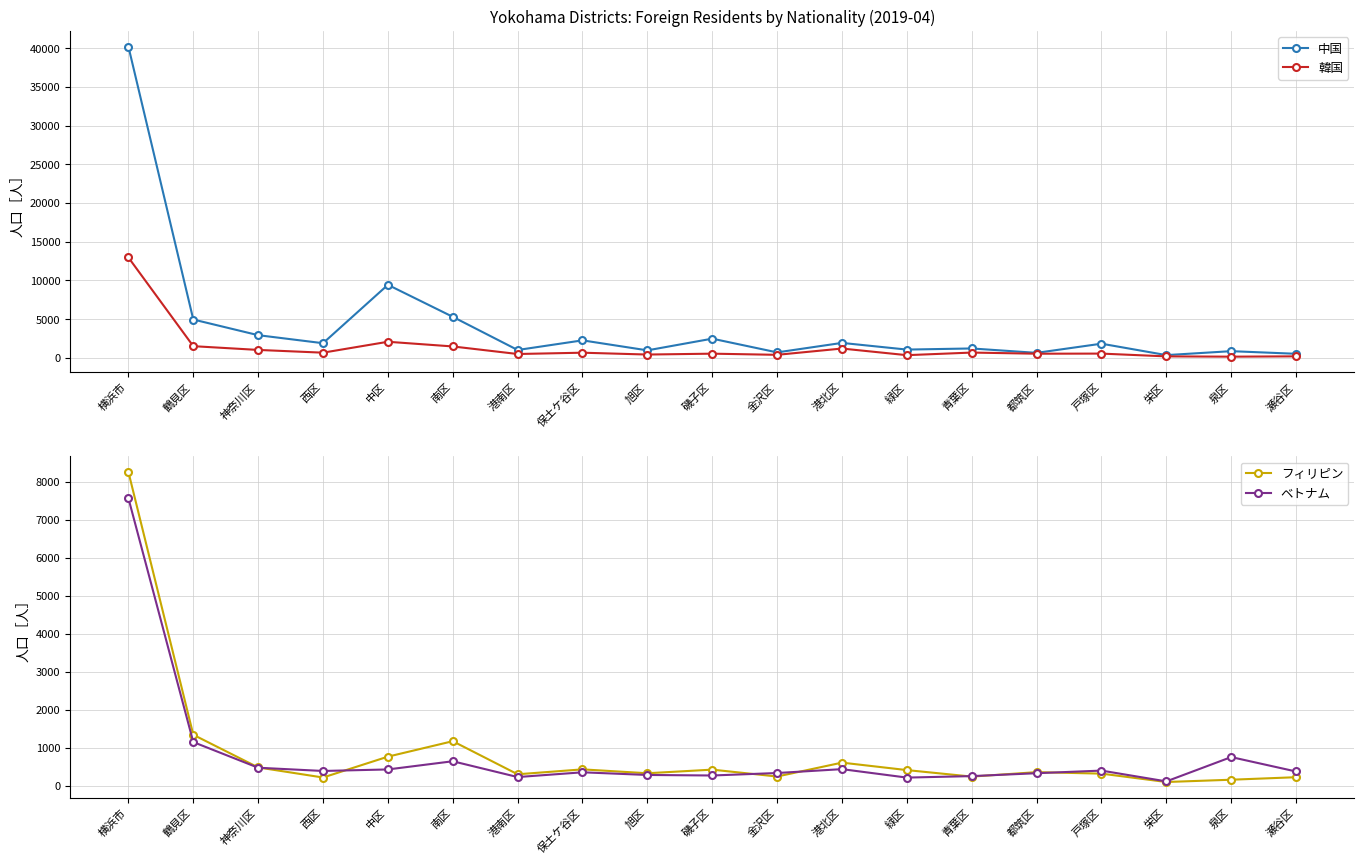

True or false: フィリピン has more than 2 points higher than both neighbors.

True